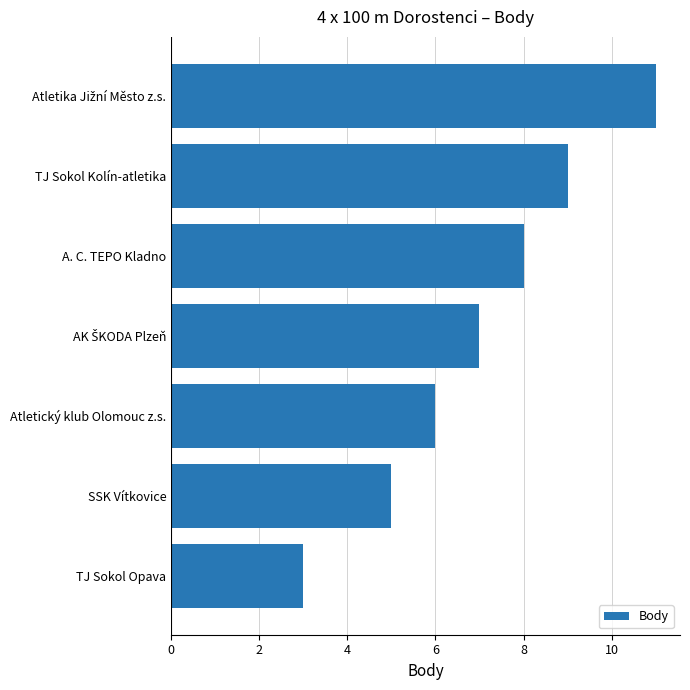

What is the change in value from A. C. TEPO Kladno to SSK Vítkovice?

-3